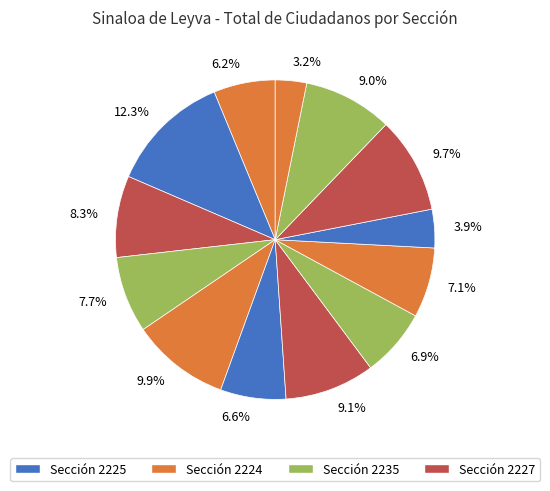

Which slice is the smallest?

3.2%